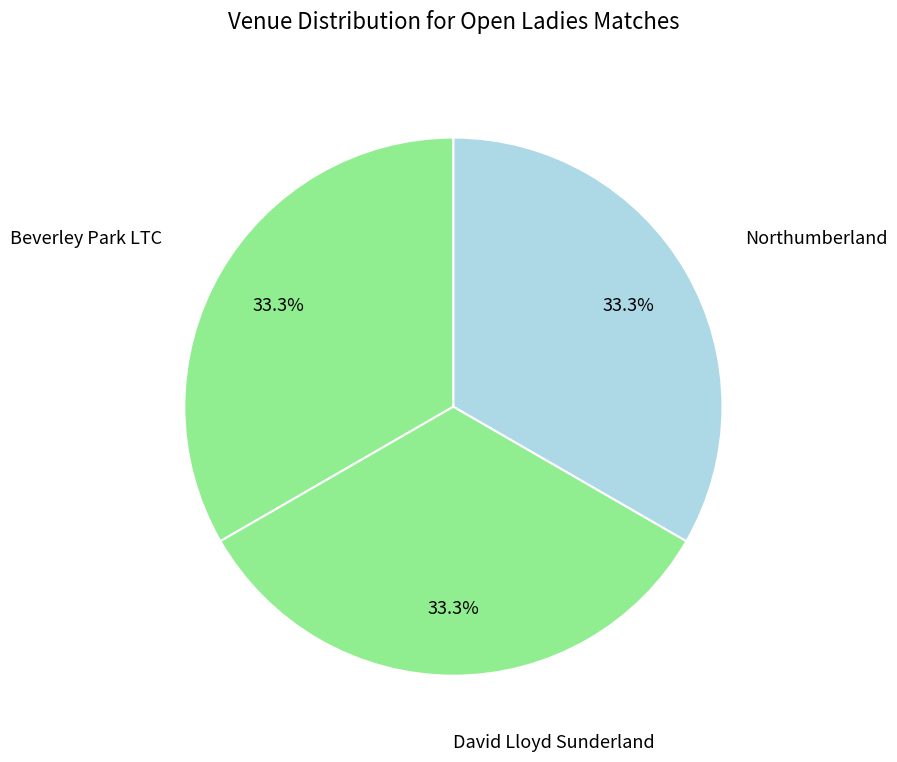

To the nearest percent, what is the average slice percentage?

33%